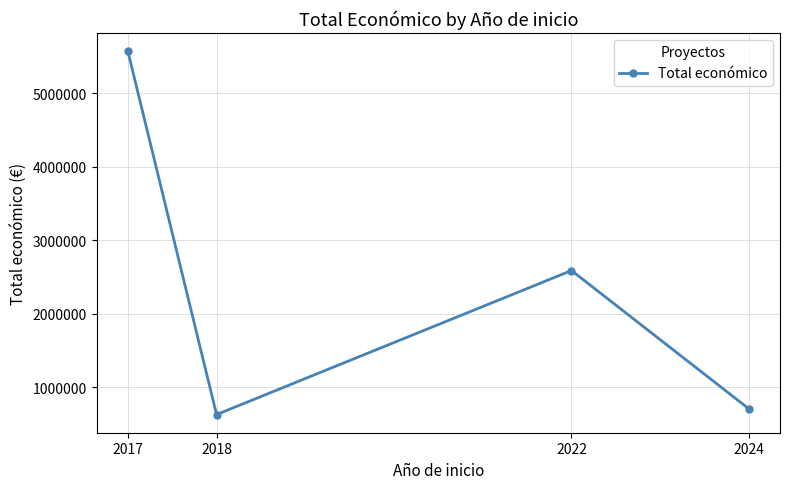

What is the difference between the maximum and minimum values?

4944907